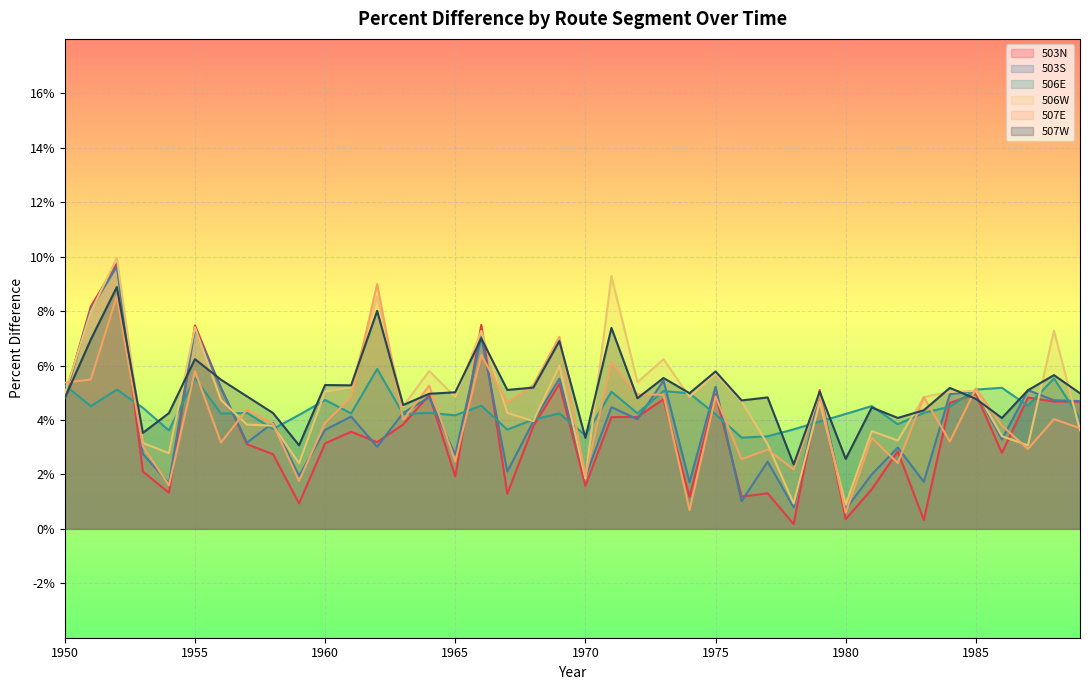

At which category does 503N reach its first local valley?

1954